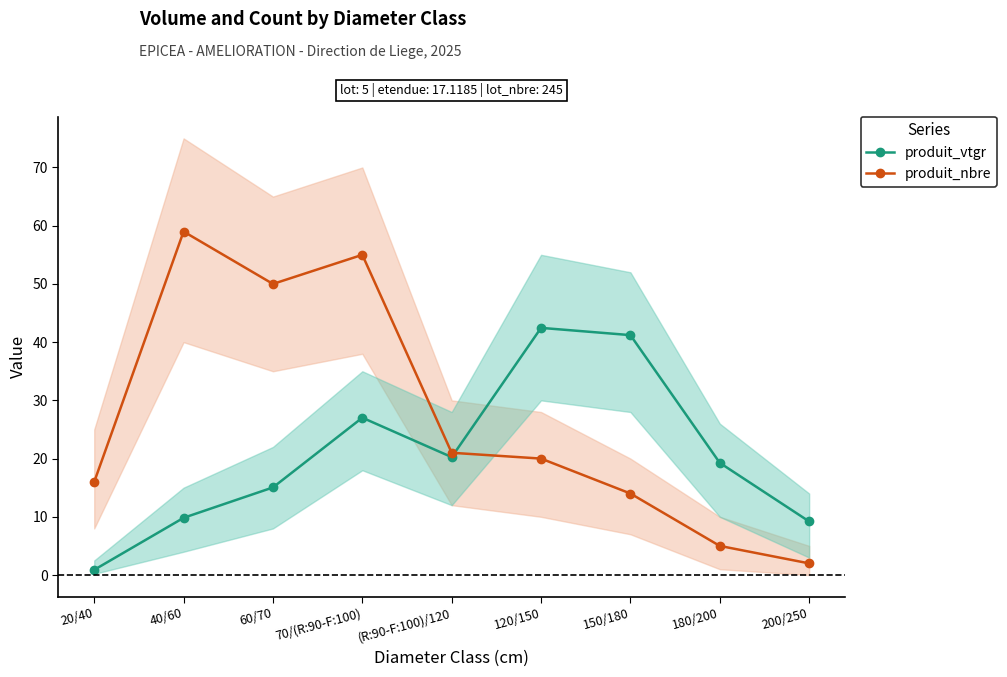

List the series in order of their overall mean, lowest first.

produit_vtgr, produit_nbre